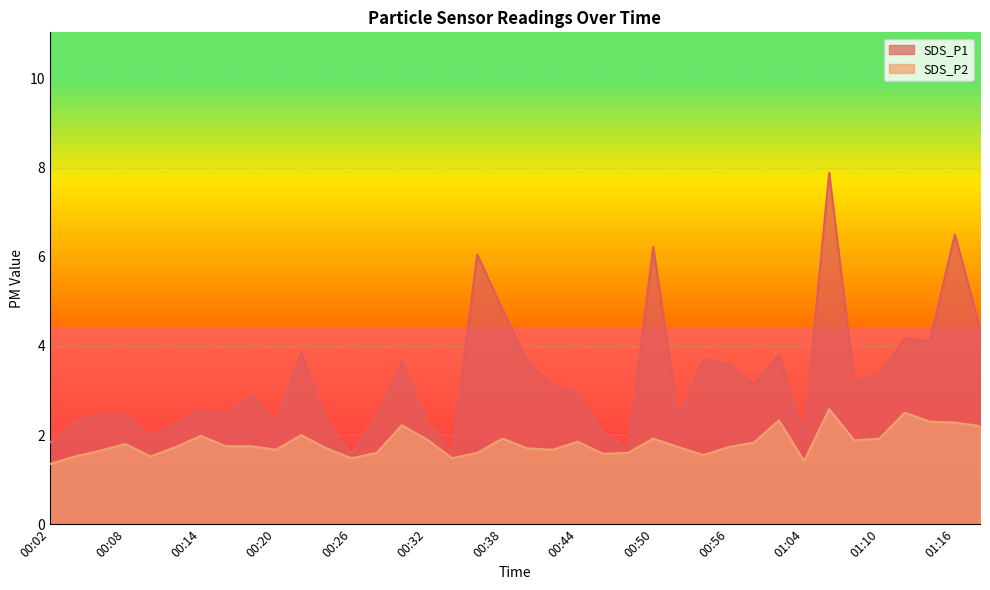

Which series has the widest spread of values?

SDS_P1